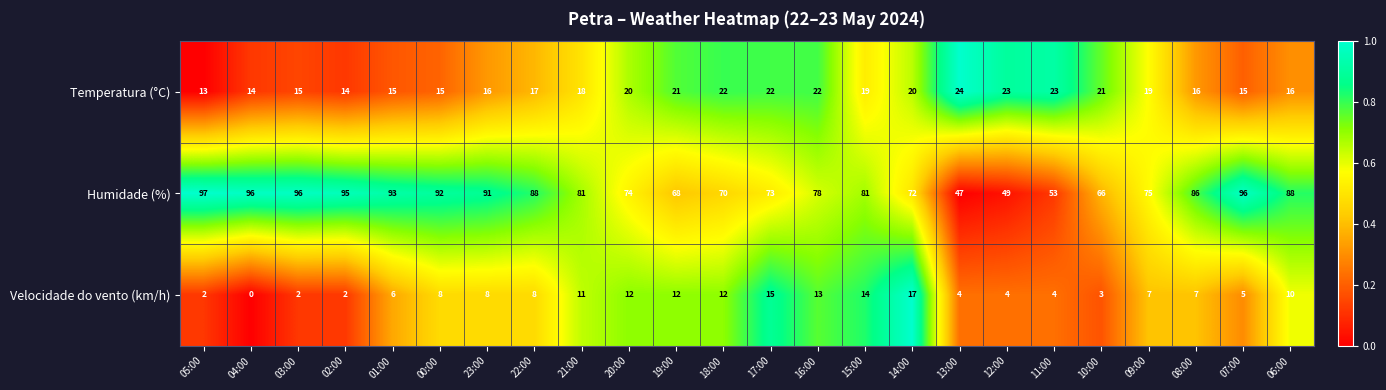

What is the spread (max minus min) of values at 13:00?

43